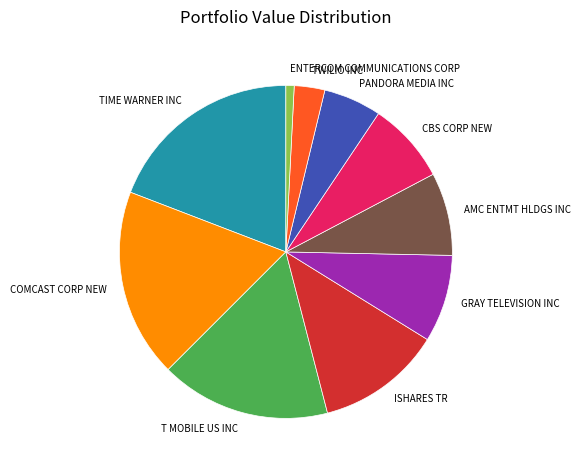

Does CBS CORP NEW represent more than half of the total?

No